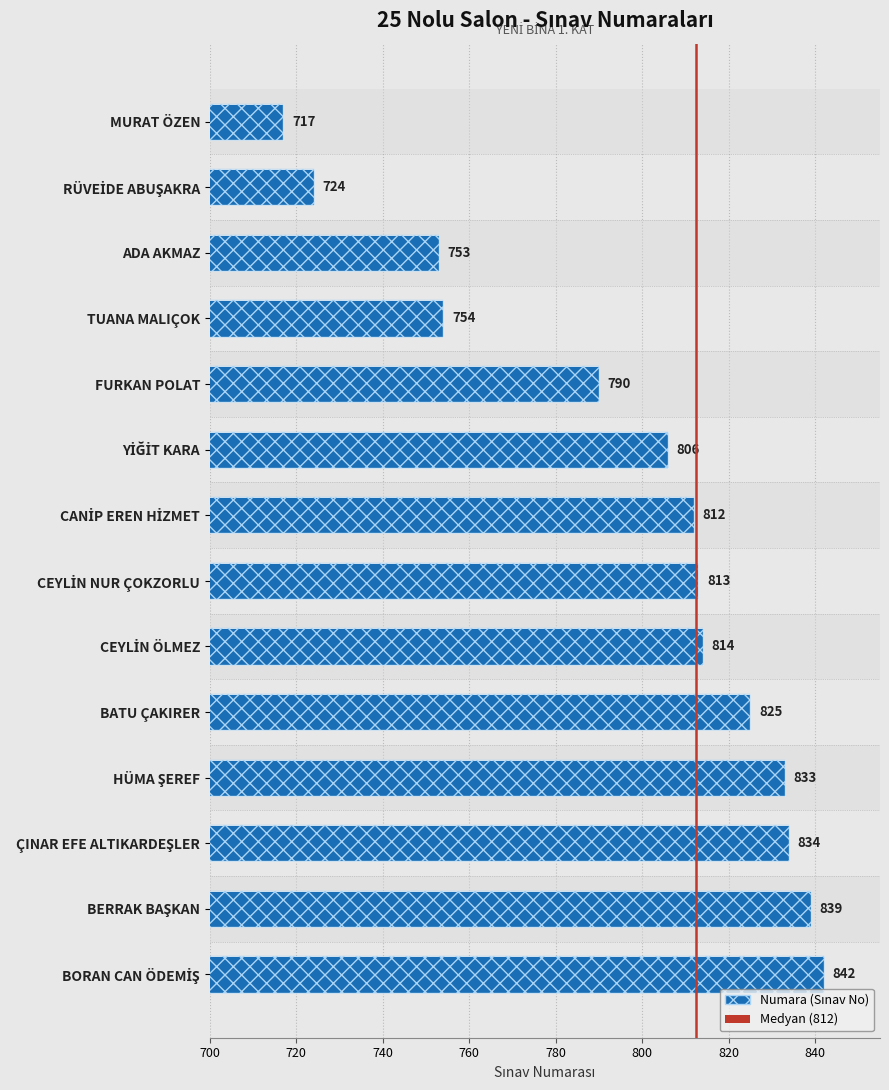

Is it true that the value at TUANA MALIÇOK is 754?

True